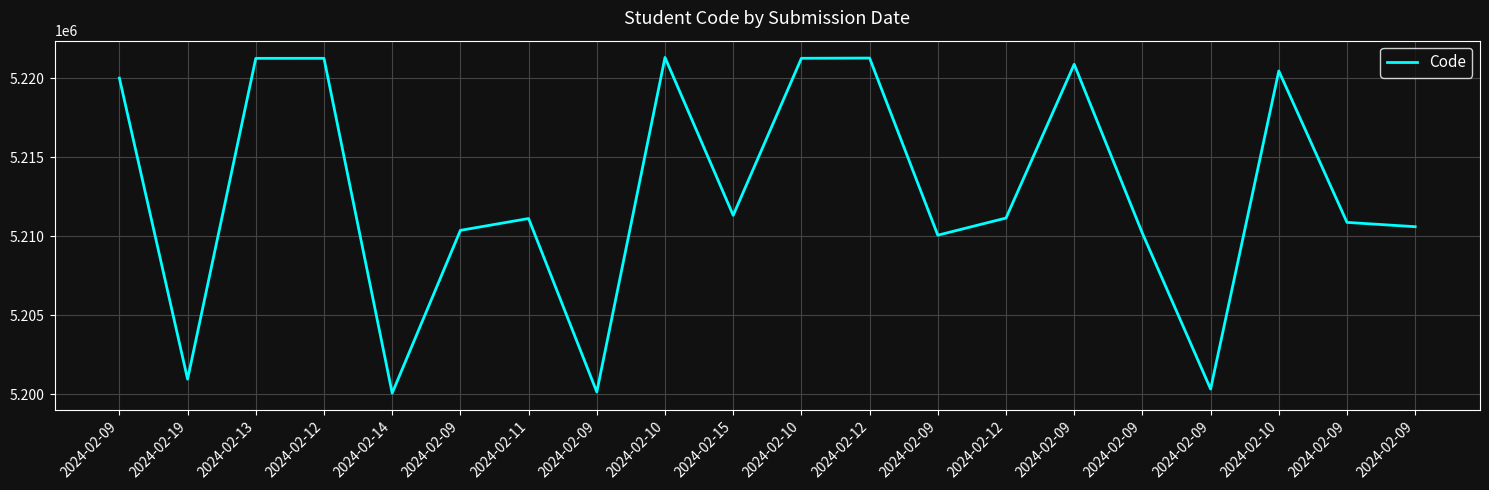

Does the chart display data point markers on the line(s)?

No